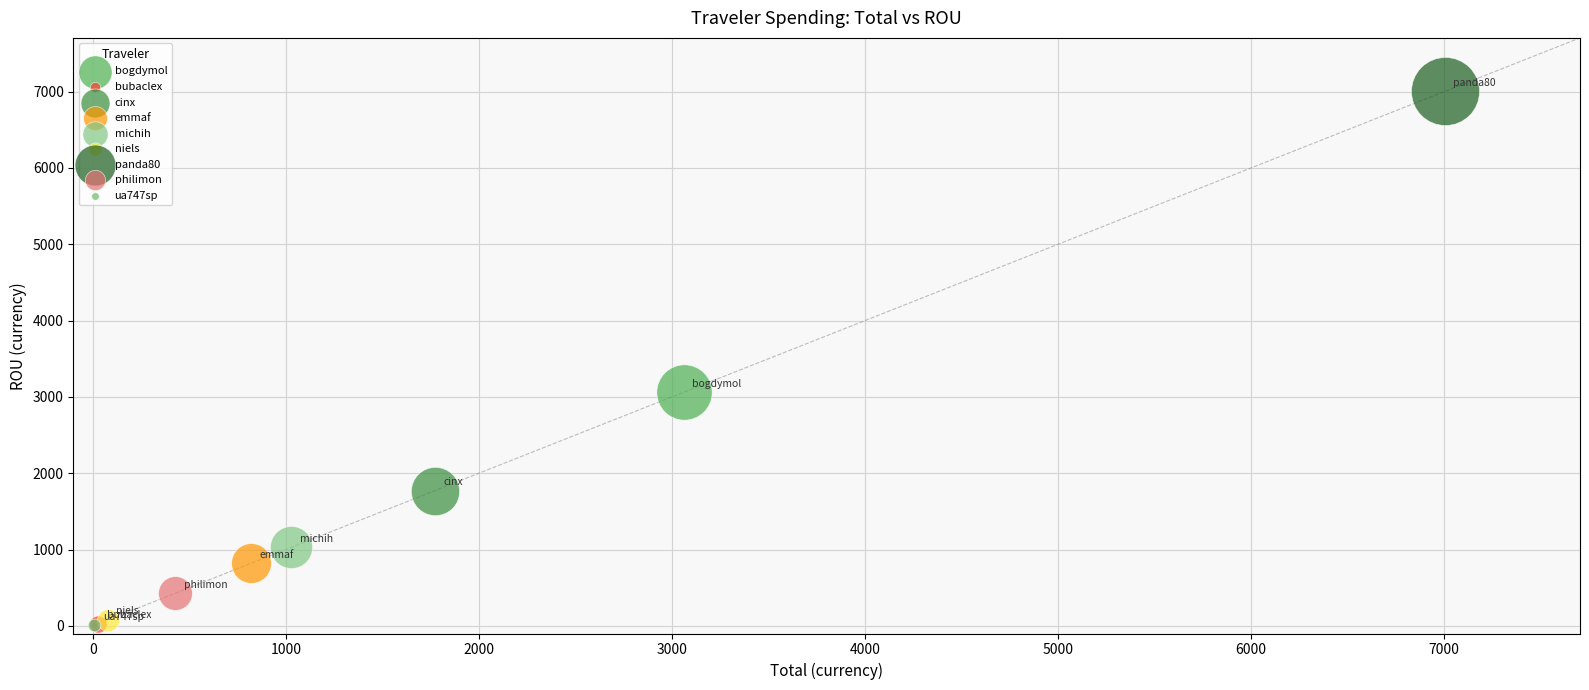

What are all the series names shown in the legend?

bogdymol, bubaclex, cinx, emmaf, michih, niels, panda80, philimon, ua747sp